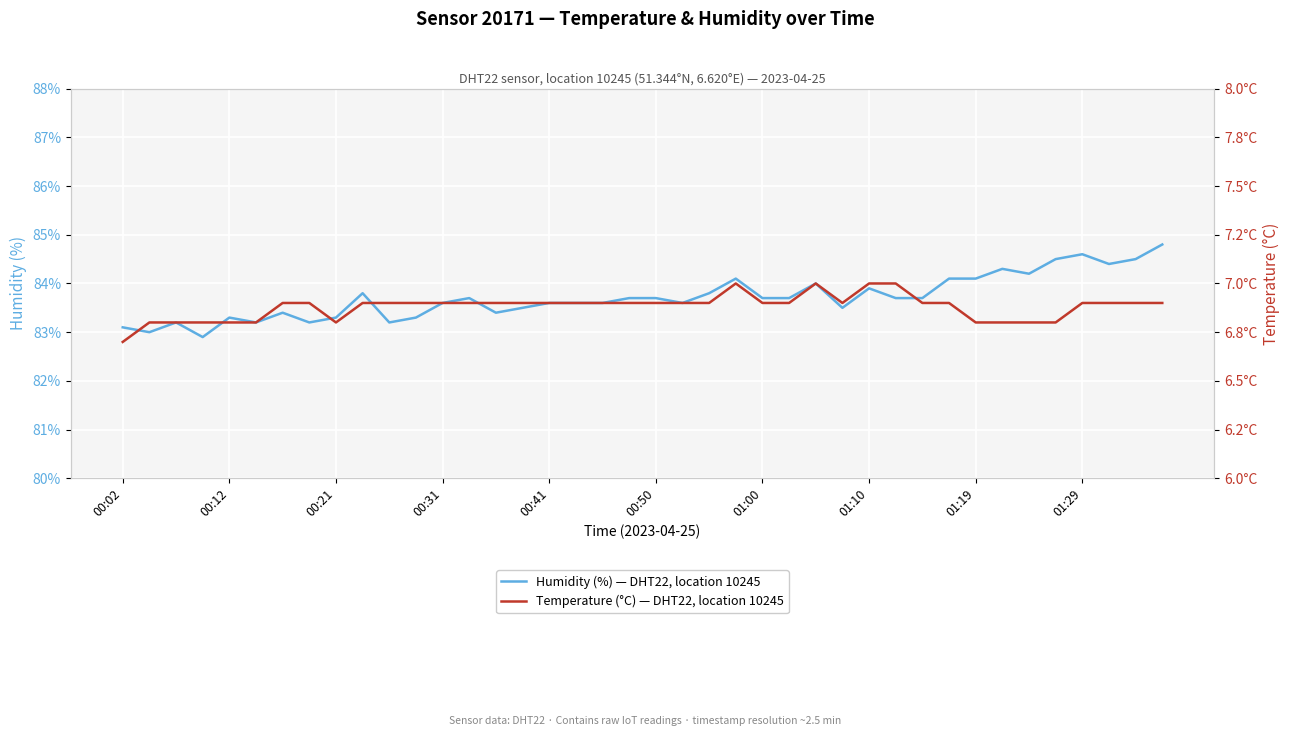

The Humidity (%) — DHT22, location 10245 series shows 84.1 at 31. True or false?

True